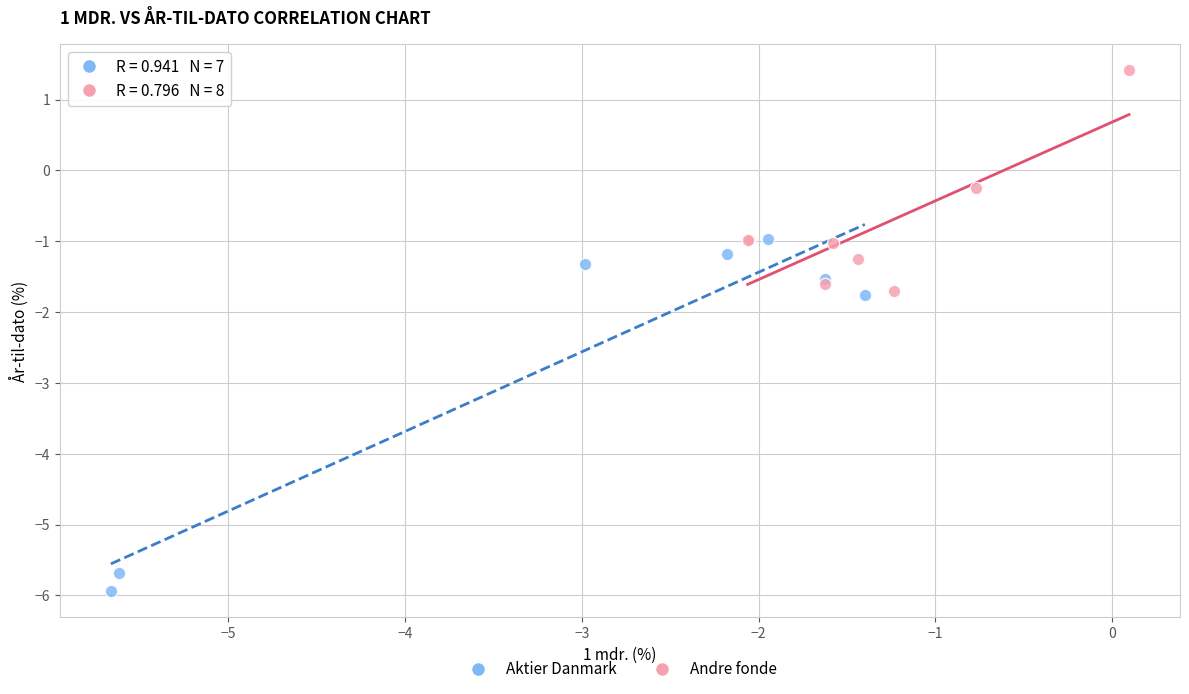

What are all the series names shown in the legend?

Aktier Danmark, Andre fonde